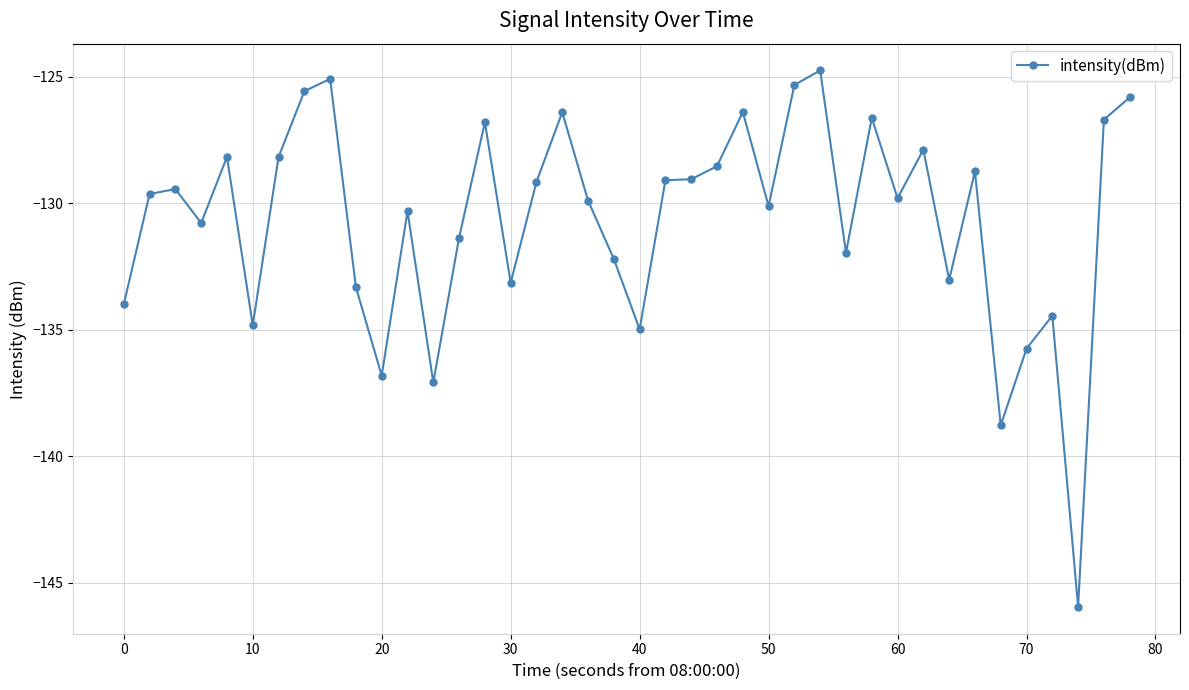

What is the maximum value shown in the chart?

-124.8